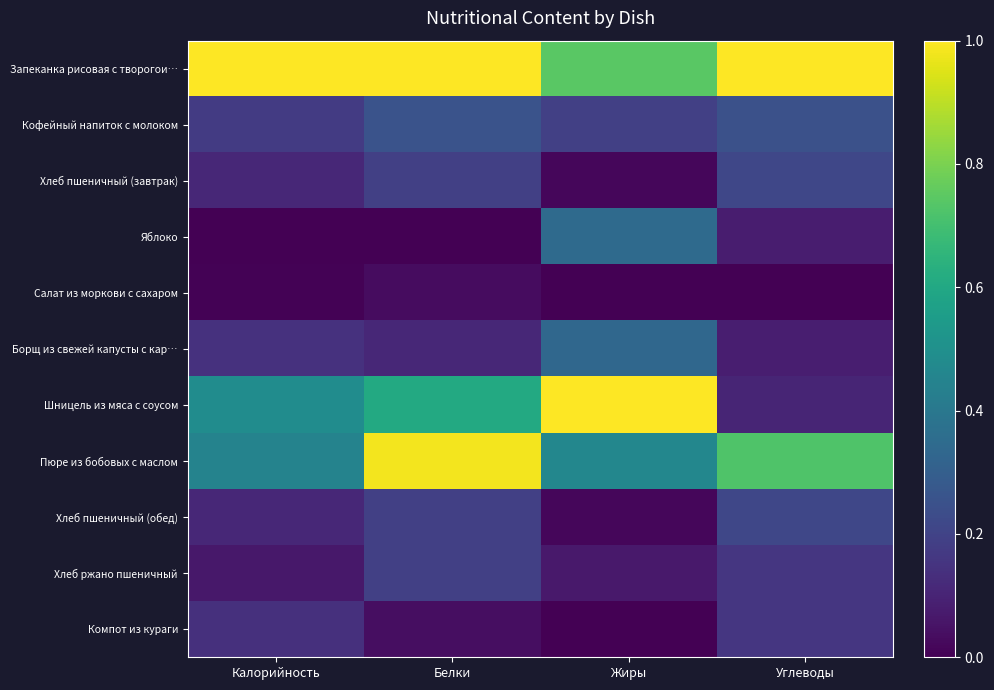

What is the total value across all series at Жиры?

3.2